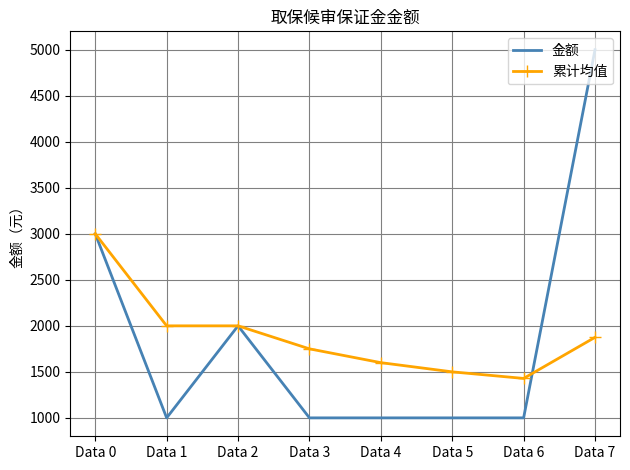

What is the sum of all 累计均值 values?

15153.6